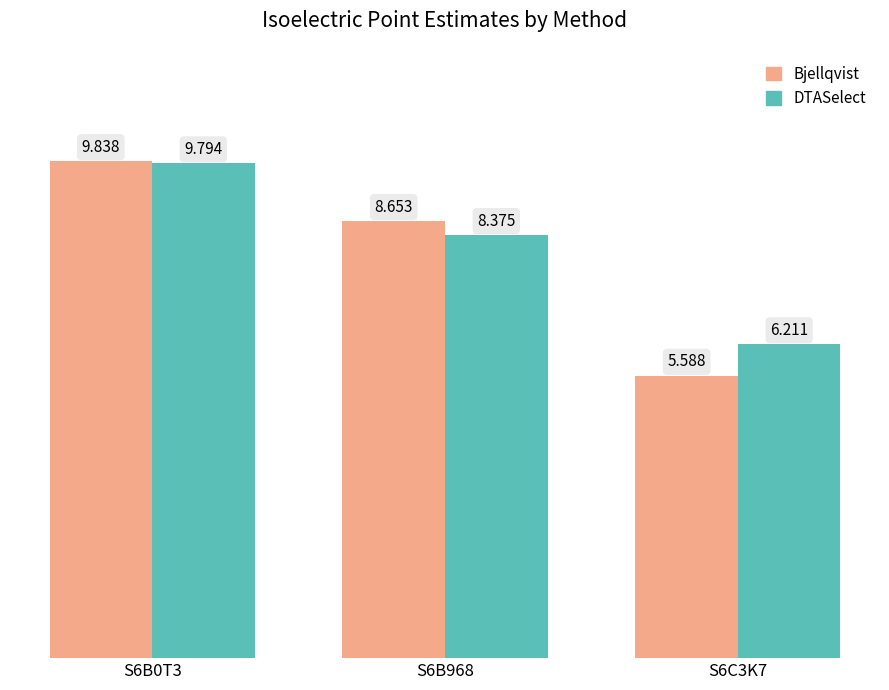

Which series changed the most between S6B0T3 and S6C3K7?

Bjellqvist